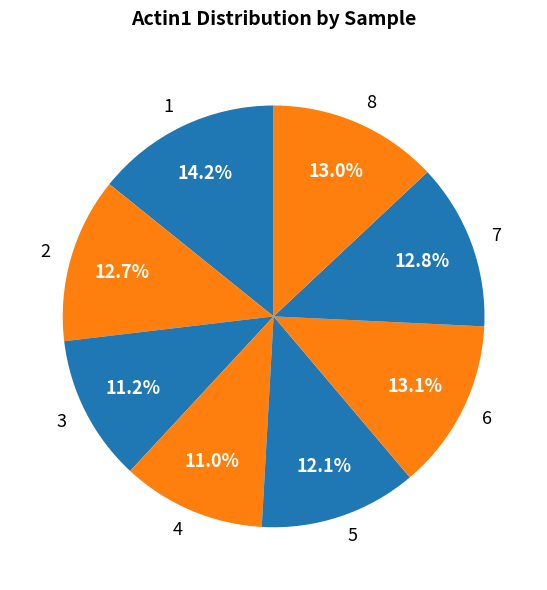

Between 1 and 6, which is larger?

1